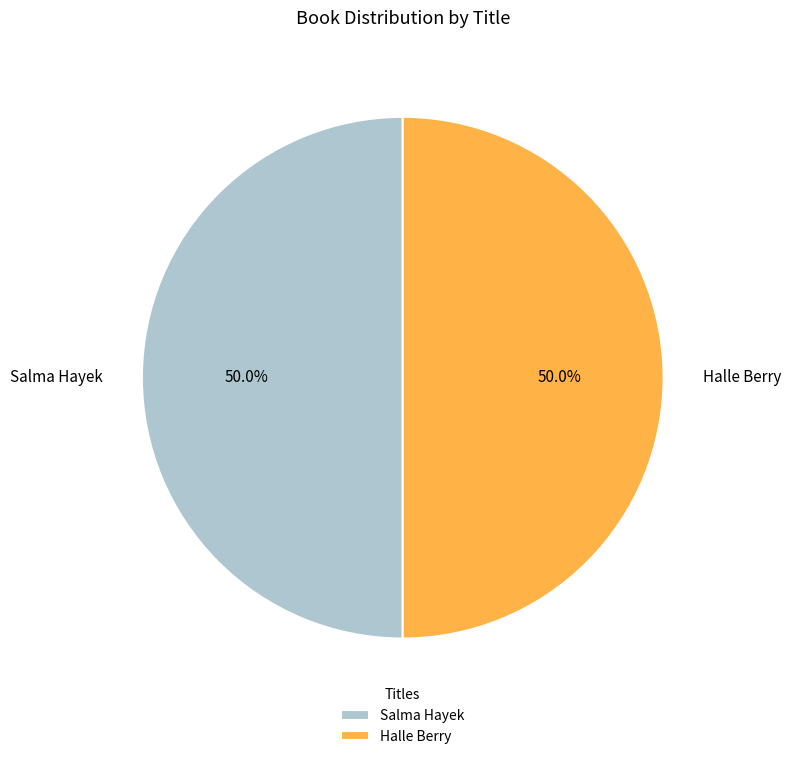

What percentage is NOT represented by Salma Hayek?

50.0%